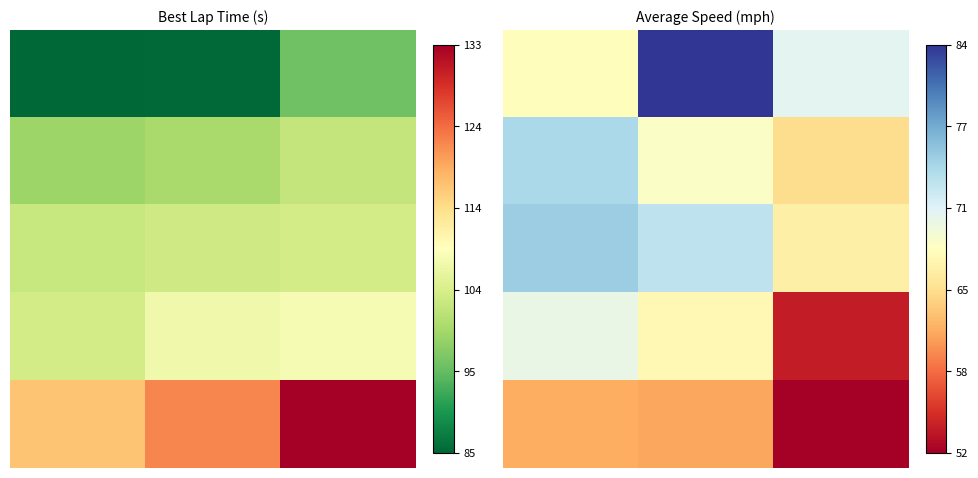

List the series in order of their peak value, highest first.

0, 2, 1, 3, 4